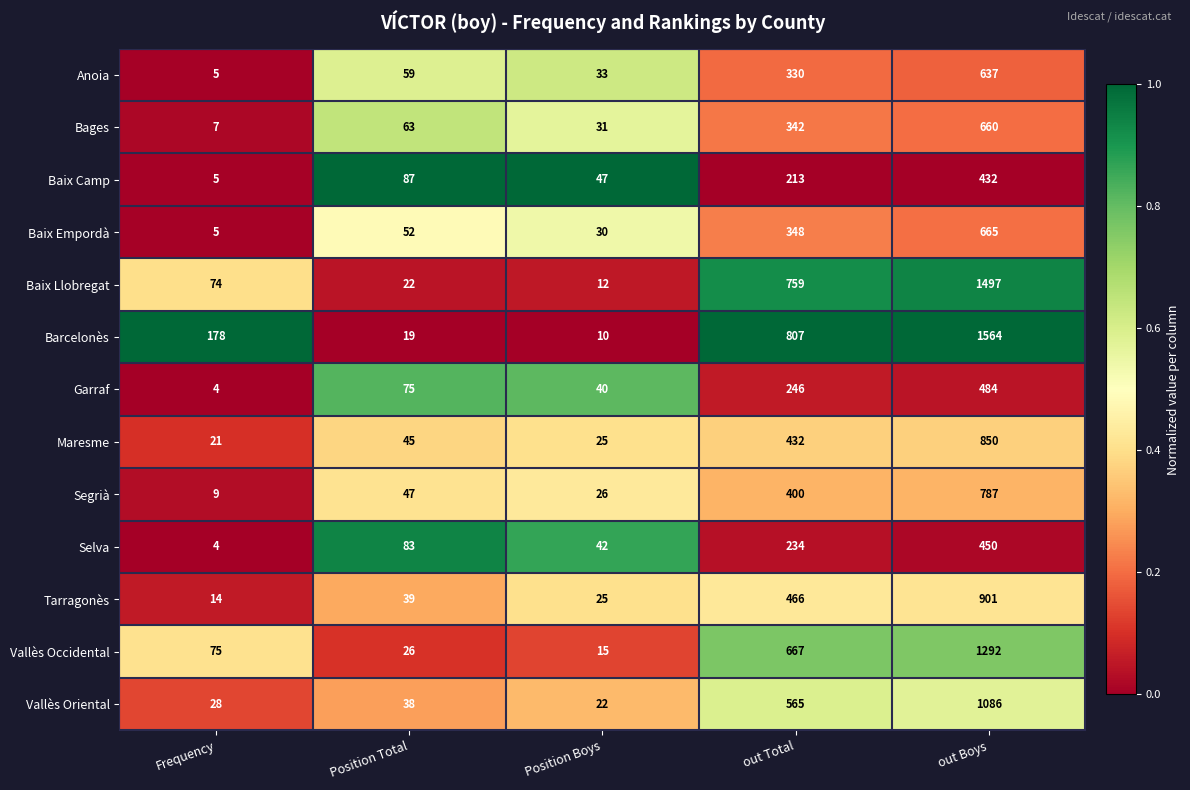

Is it true that Maresme equals 45 at Position Total?

True